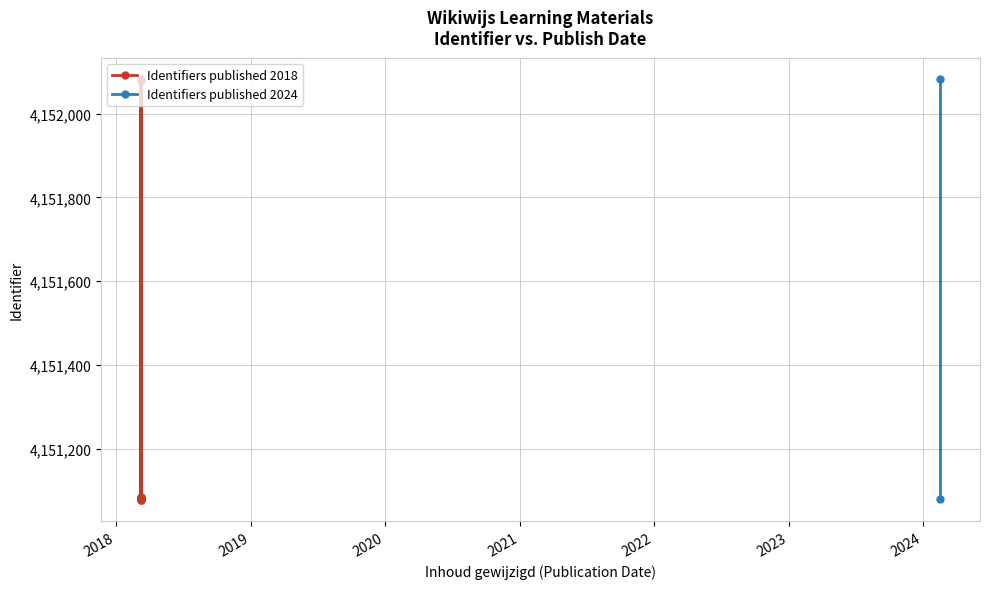

Reading left to right, extract all data points from this chart.

4151077	4152079	4151081	4151078	4152081	4151079	4152080	4151085	4151080	4152083	4151086